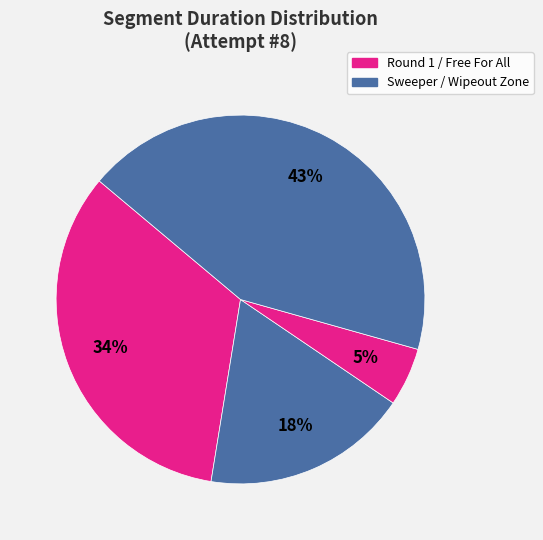

How many slices are in this pie chart?

4